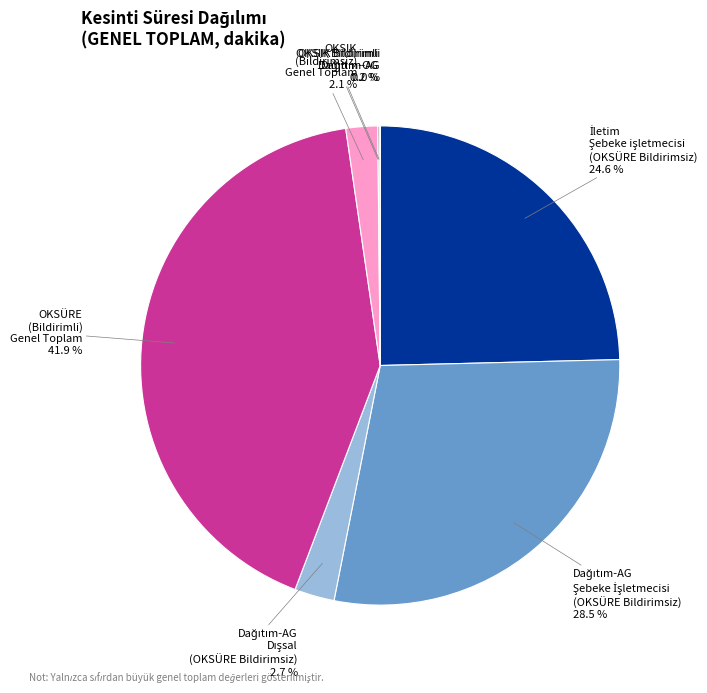

Which slice is the largest?

OKSÜRE (Bildirimli) Genel Toplam